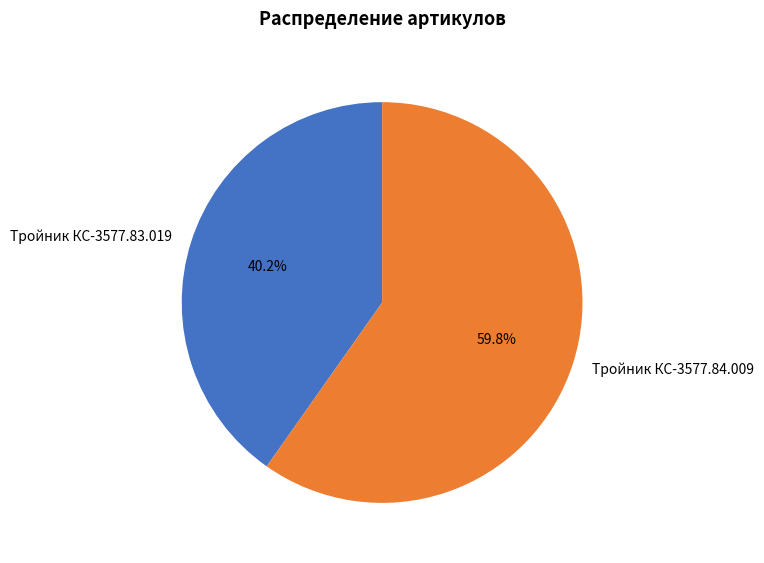

Rank the categories by value from lowest to highest.

Тройник КС-3577.83.019, Тройник КС-3577.84.009